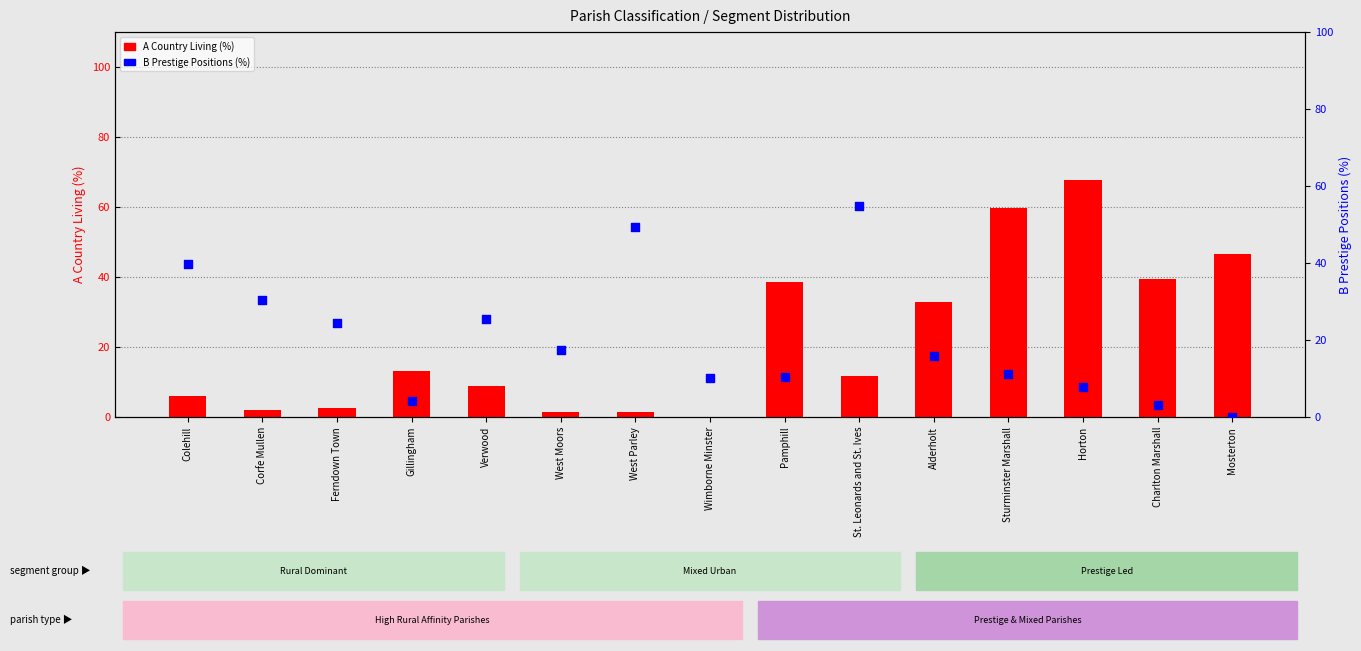

What is the total value across all series at Horton?

75.5